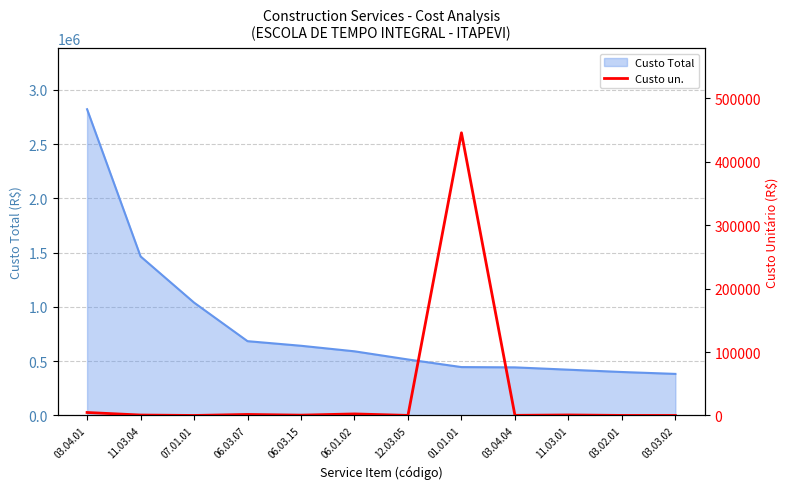

What is the lowest value of the Custo Total series?

382951.2